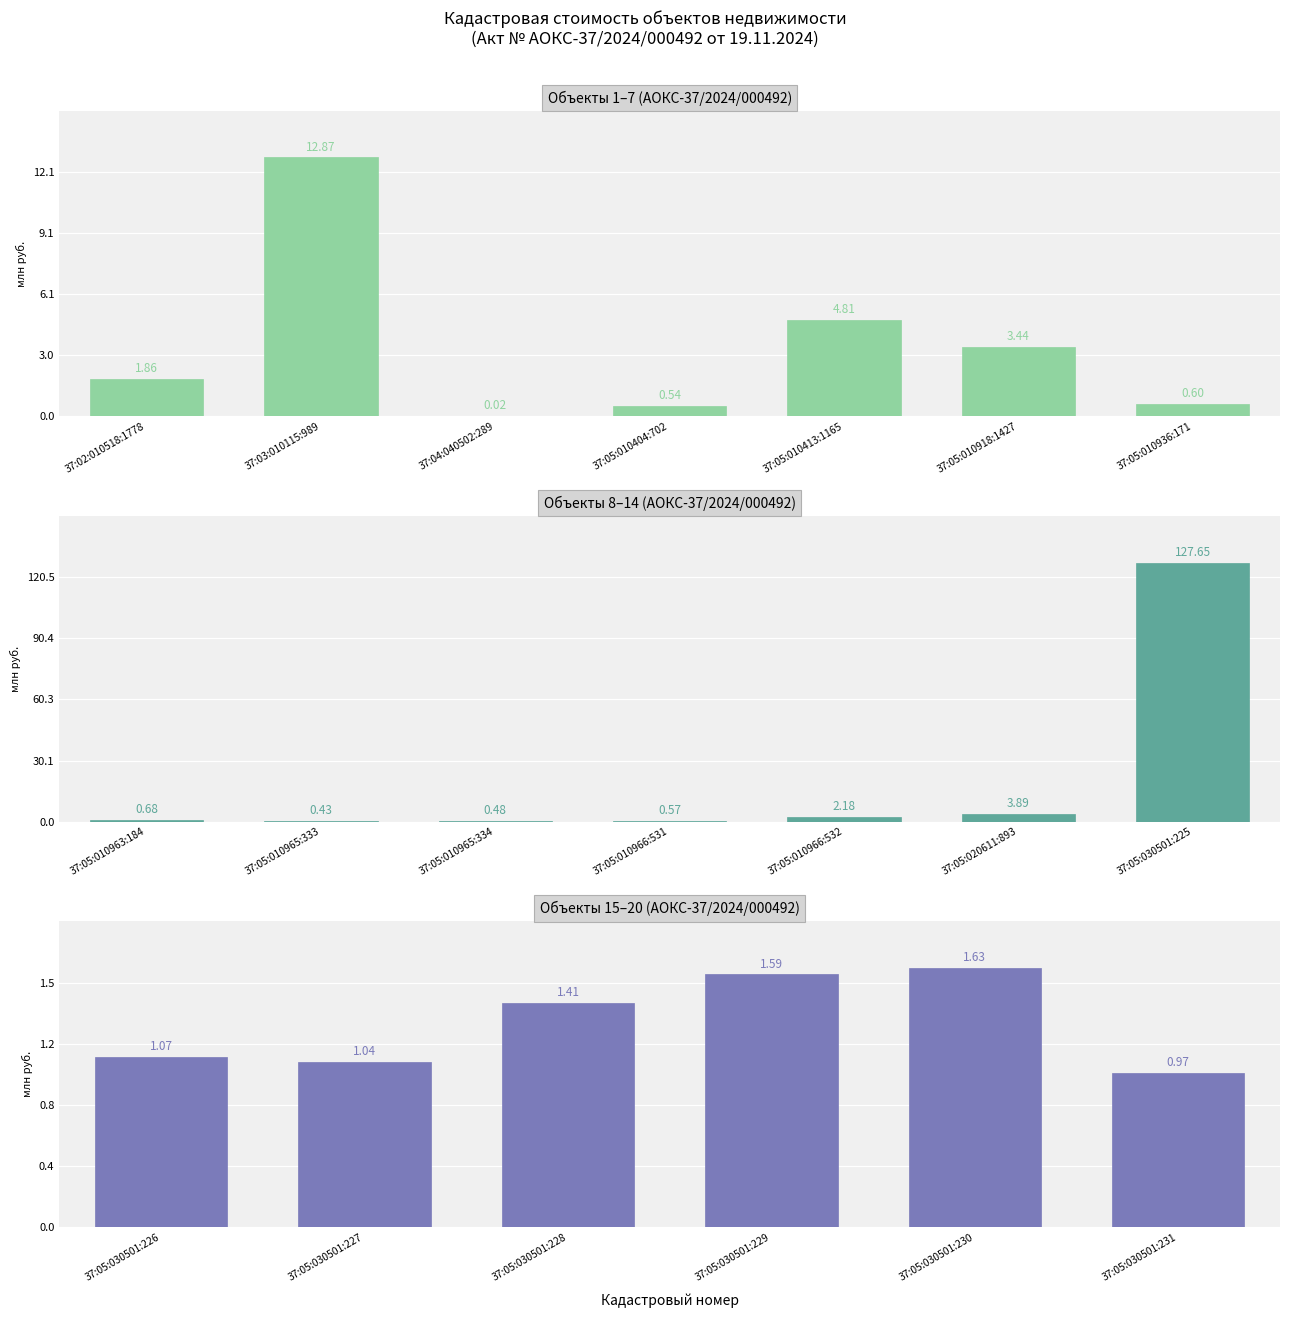

What is the difference between the maximum and minimum values?

0.7